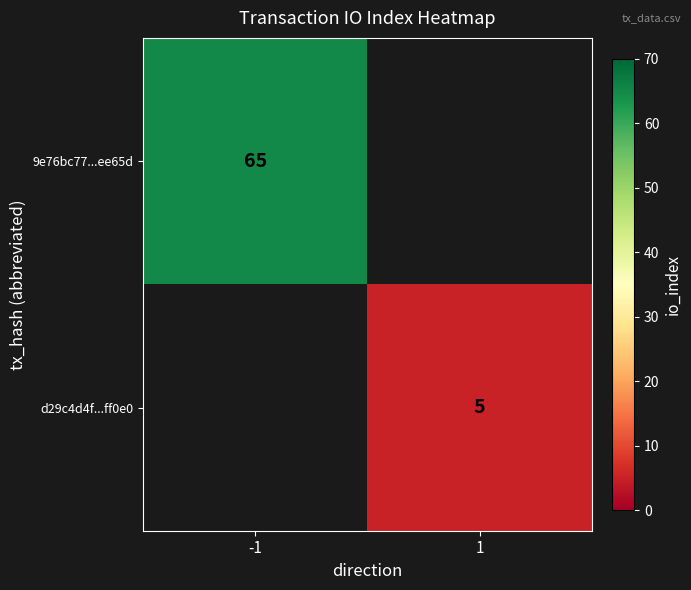

The value of 9e76bc77...ee65d at -1 is 85. True or false?

False